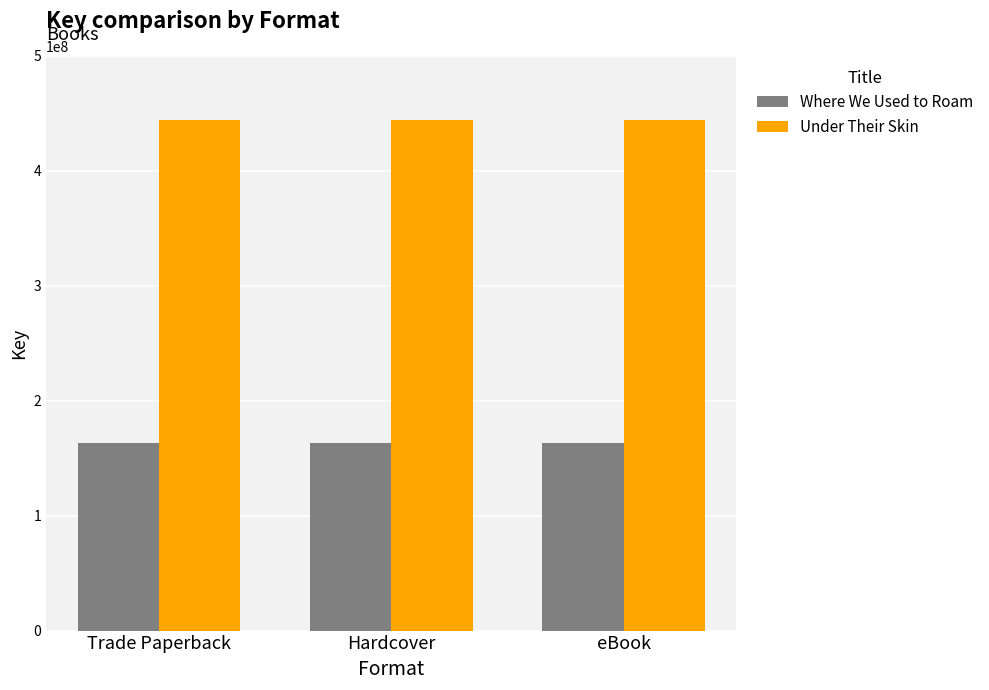

The value of Under Their Skin at Trade Paperback is 444063551. True or false?

True